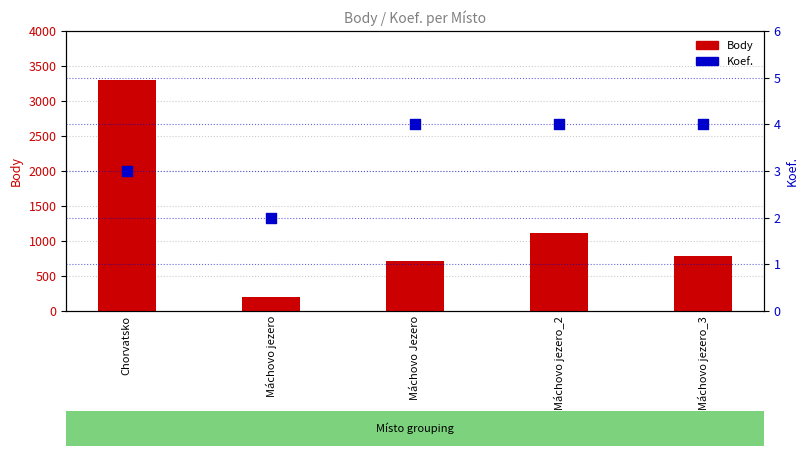

Which series has the largest total across all categories?

Body